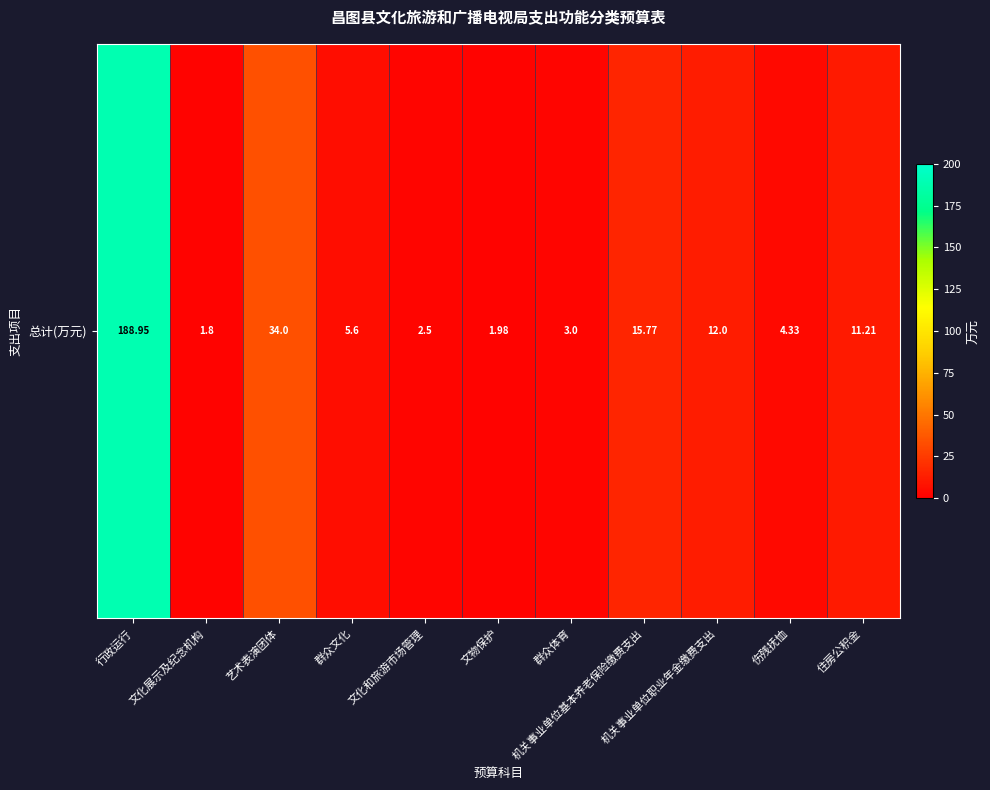

List the labels in order of value, largest first.

行政运行, 艺术表演团体, 机关事业单位基本养老保险缴费支出, 机关事业单位职业年金缴费支出, 住房公积金, 群众文化, 伤残抚恤, 群众体育, 文化和旅游市场管理, 文物保护, 文化展示及纪念机构